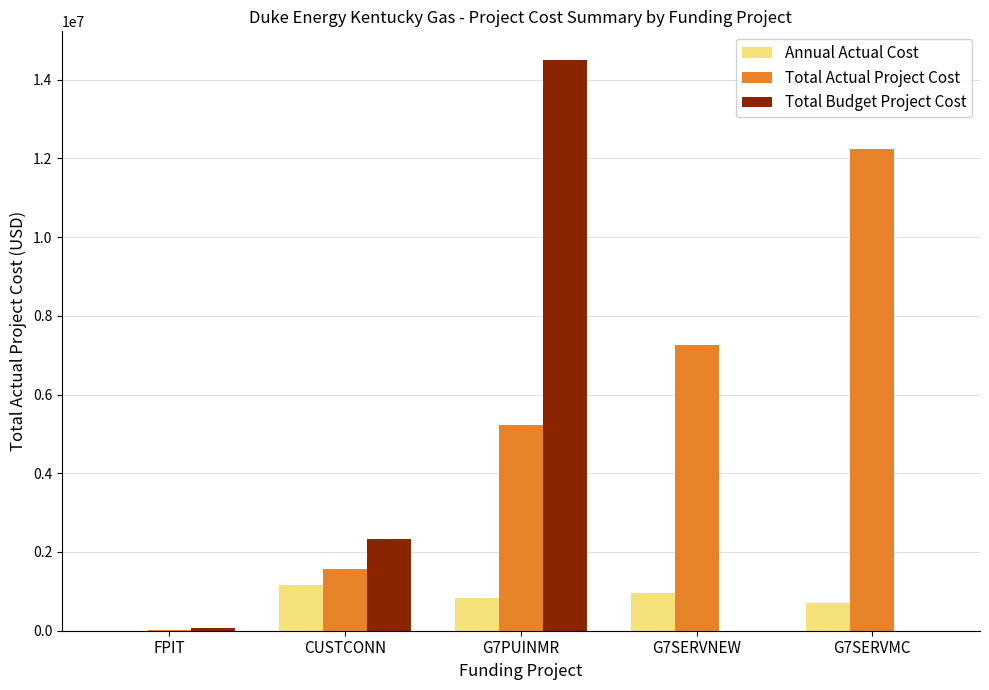

At which label is Total Actual Project Cost closest to 6128429?

G7PUINMR